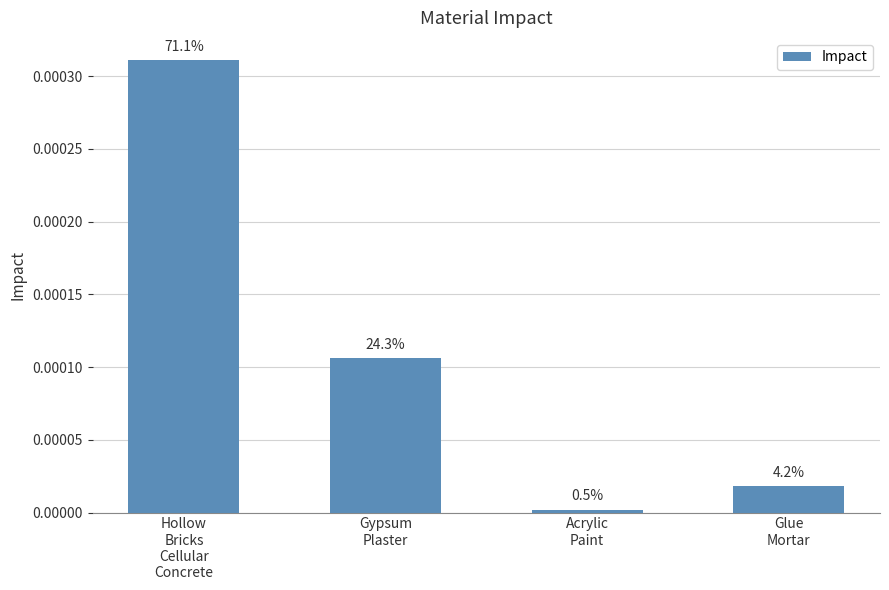

Are the bars grouped side by side (vs. stacked)?

No